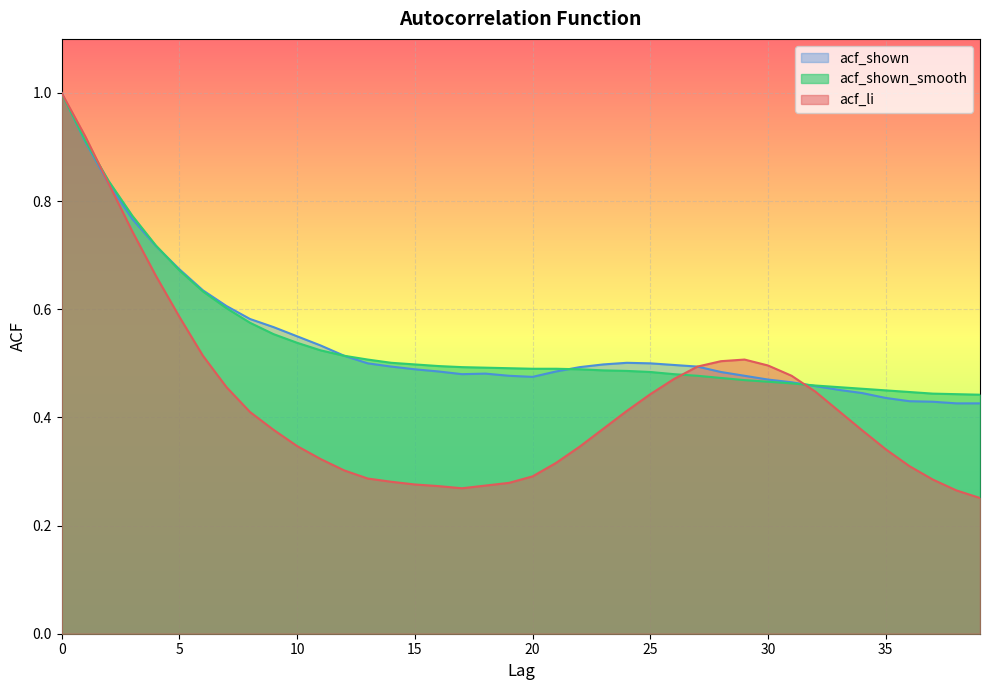

Which series has the largest total across all categories?

acf_shown_smooth